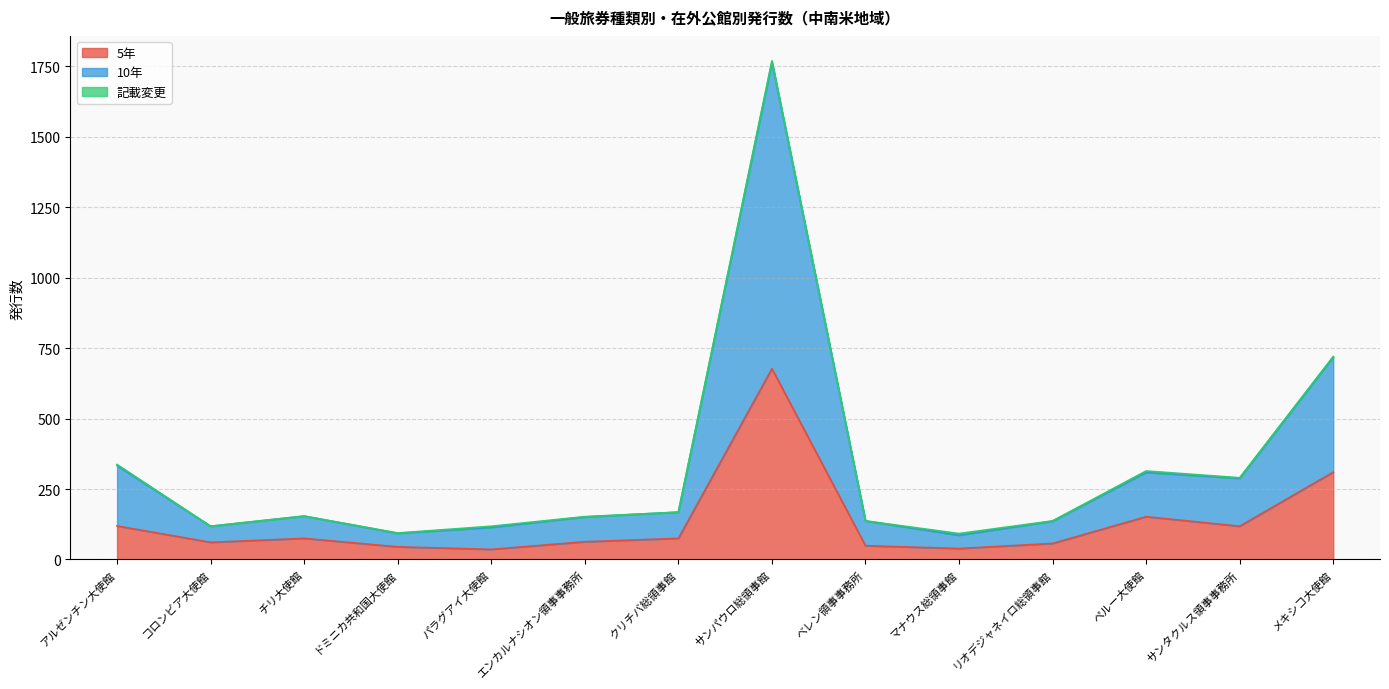

Which has a higher value, マナウス総領事館 or ペルー大使館?

ペルー大使館